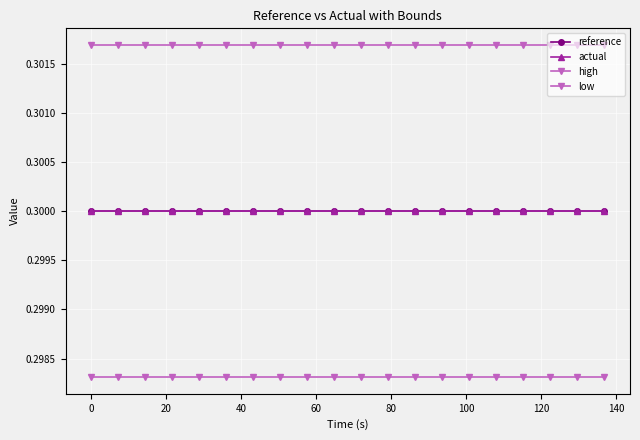

Reading left to right, list all the values displayed in this chart.

reference: 0.3	0.3	0.3	0.3	0.3	0.3	0.3	0.3	0.3	0.3	0.3	0.3	0.3	0.3	0.3	0.3	0.3	0.3	0.3	0.3
actual: 0.3	0.3	0.3	0.3	0.3	0.3	0.3	0.3	0.3	0.3	0.3	0.3	0.3	0.3	0.3	0.3	0.3	0.3	0.3	0.3
high: 0.3	0.3	0.3	0.3	0.3	0.3	0.3	0.3	0.3	0.3	0.3	0.3	0.3	0.3	0.3	0.3	0.3	0.3	0.3	0.3
low: 0.3	0.3	0.3	0.3	0.3	0.3	0.3	0.3	0.3	0.3	0.3	0.3	0.3	0.3	0.3	0.3	0.3	0.3	0.3	0.3